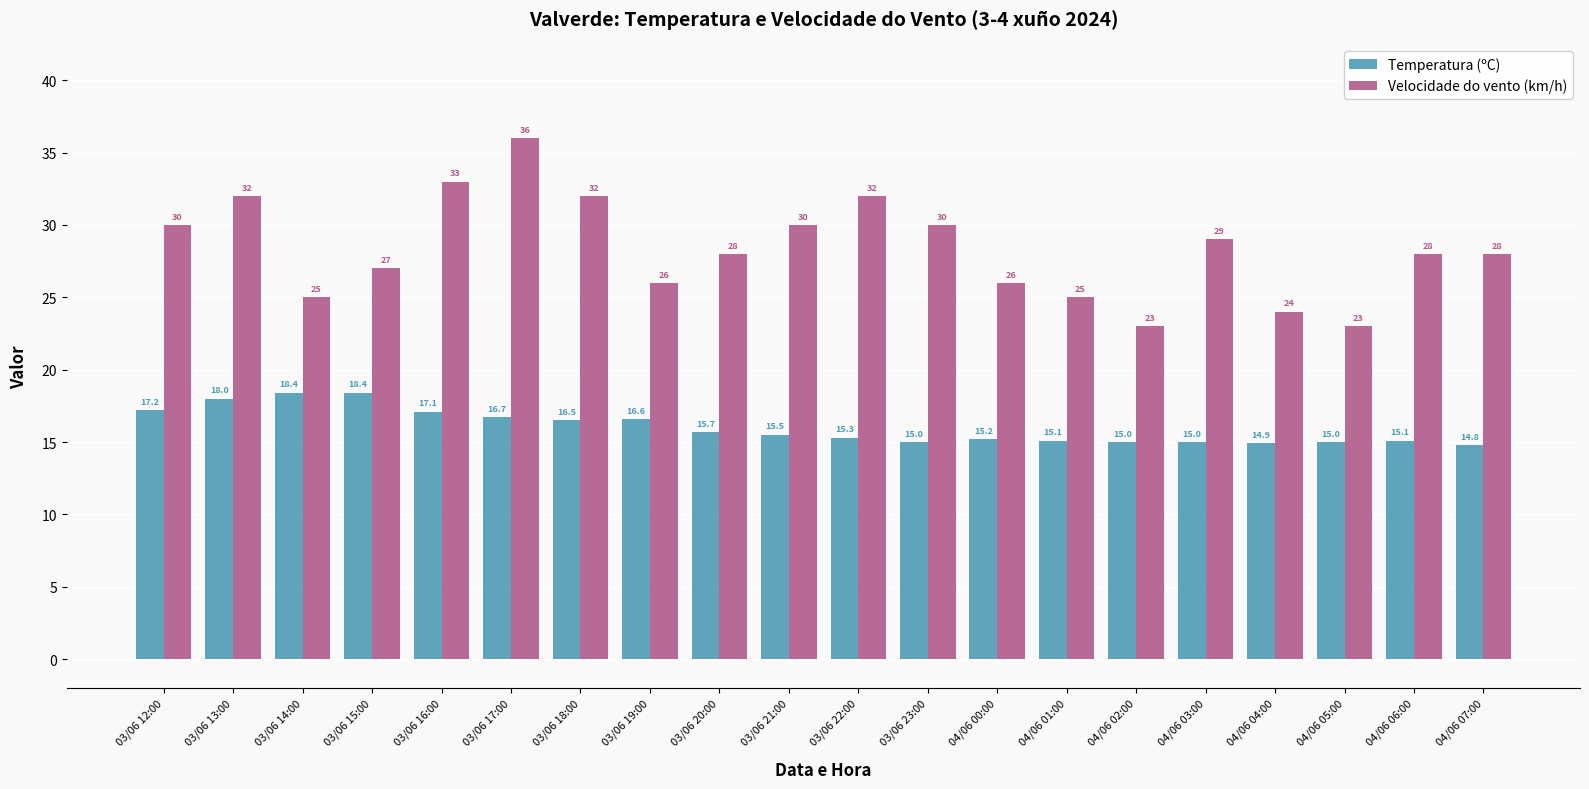

Reading left to right, transcribe all the data shown in this chart.

Temperatura (ºC): 03/06 12:00=17.2	03/06 13:00=18.0	03/06 14:00=18.4	03/06 15:00=18.4	03/06 16:00=17.1	03/06 17:00=16.7	03/06 18:00=16.5	03/06 19:00=16.6	03/06 20:00=15.7	03/06 21:00=15.5	03/06 22:00=15.3	03/06 23:00=15.0	04/06 00:00=15.2	04/06 01:00=15.1	04/06 02:00=15.0	04/06 03:00=15.0	04/06 04:00=14.9	04/06 05:00=15.0	04/06 06:00=15.1	04/06 07:00=14.8
Velocidade do vento (km/h): 03/06 12:00=30.0	03/06 13:00=32.0	03/06 14:00=25.0	03/06 15:00=27.0	03/06 16:00=33.0	03/06 17:00=36.0	03/06 18:00=32.0	03/06 19:00=26.0	03/06 20:00=28.0	03/06 21:00=30.0	03/06 22:00=32.0	03/06 23:00=30.0	04/06 00:00=26.0	04/06 01:00=25.0	04/06 02:00=23.0	04/06 03:00=29.0	04/06 04:00=24.0	04/06 05:00=23.0	04/06 06:00=28.0	04/06 07:00=28.0